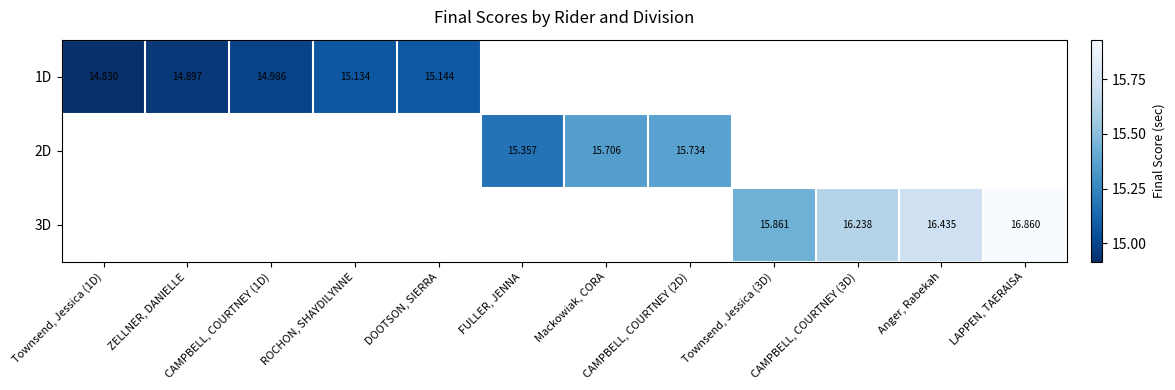

Read the 2D value at Mackowiak, CORA.

15.7